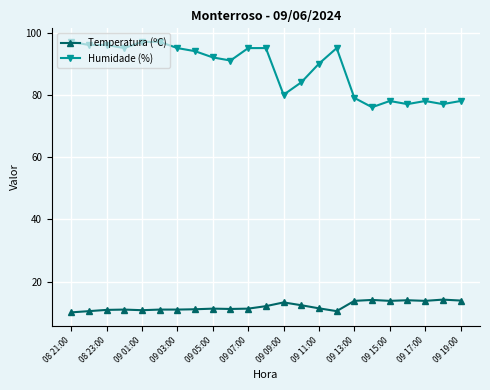

True or false: Temperatura (ºC) has more than 1 points higher than both neighbors.

True